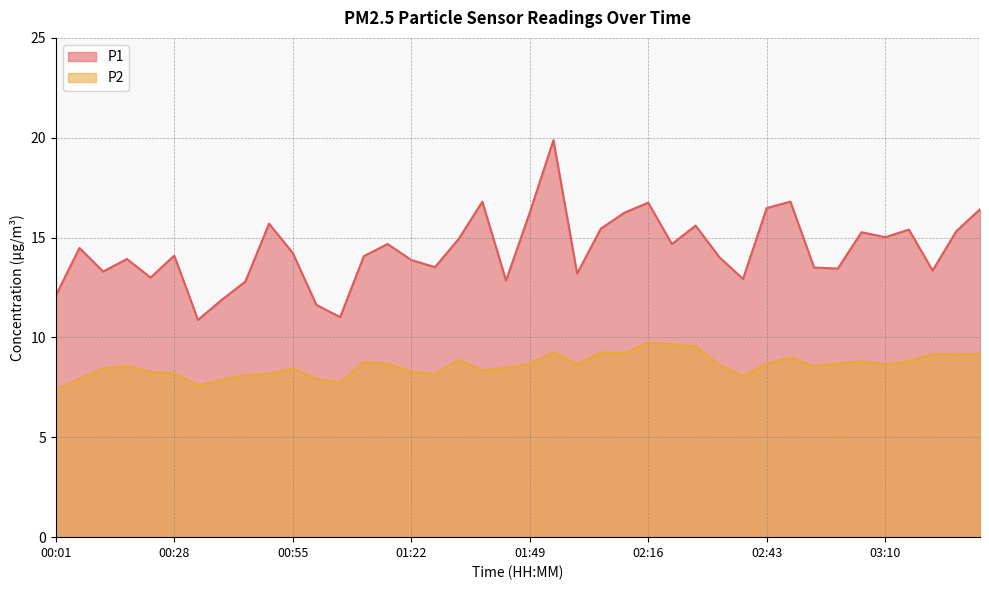

Where is P1 nearest to the value 15?

03:10